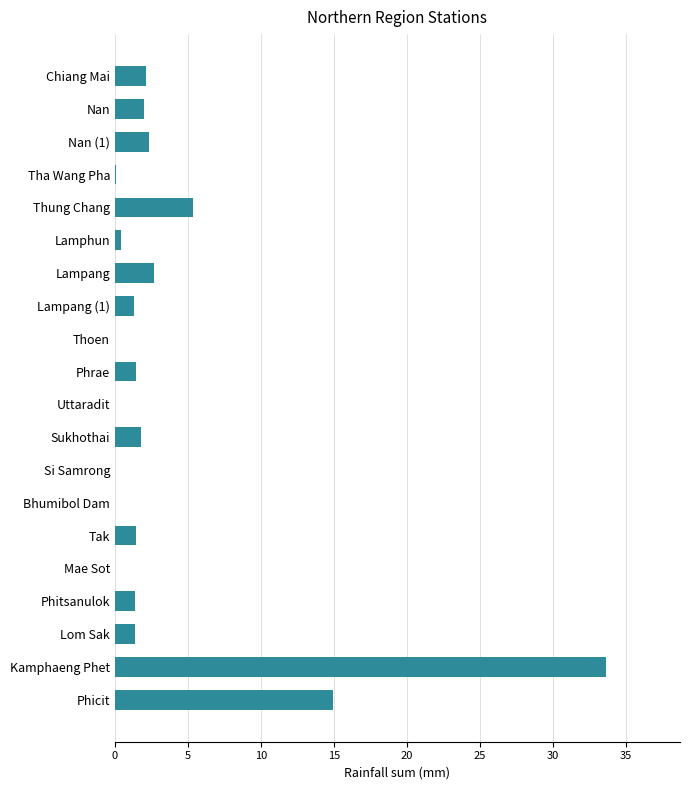

The value at Phrae is 1.4. True or false?

True